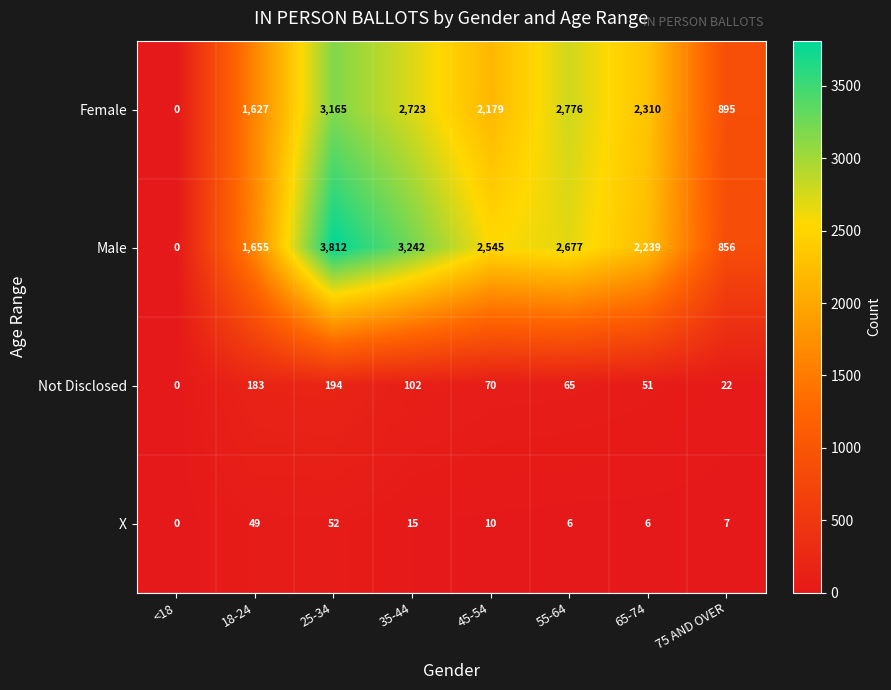

At which label is Male closest to 1906?

18-24